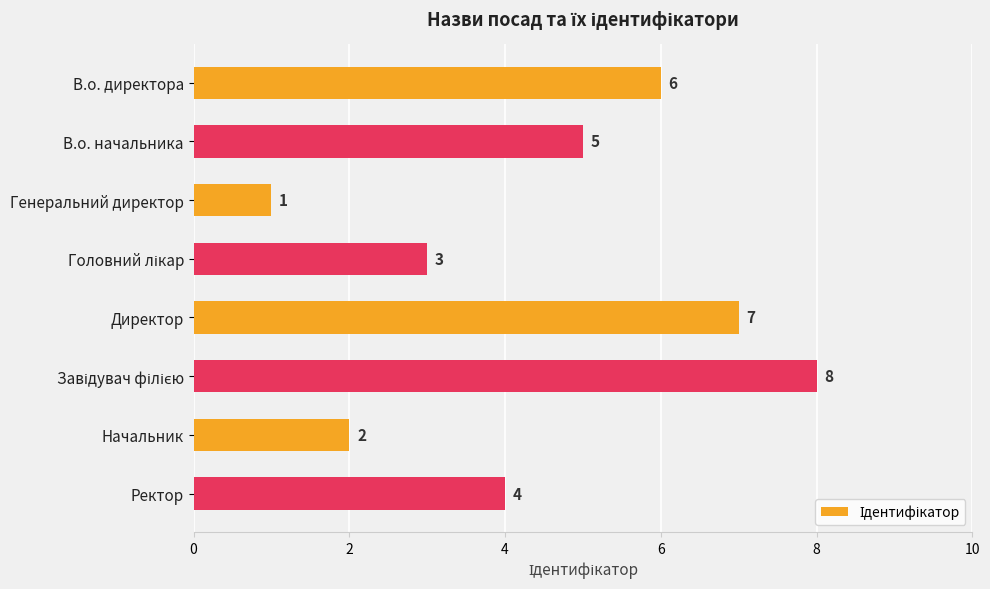

Between Начальник and Генеральний директор, which is larger?

Начальник